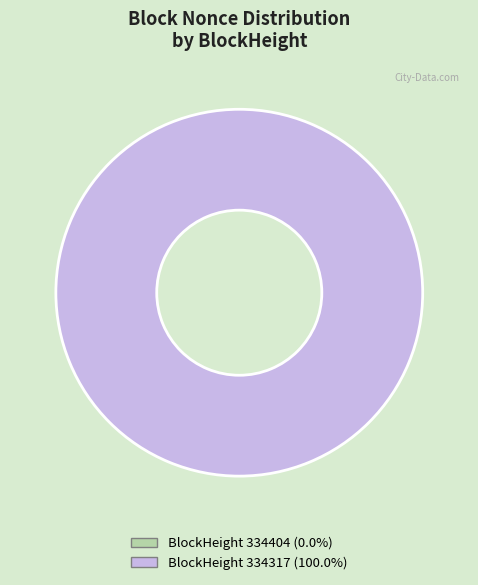

Which slice is the smallest?

334404